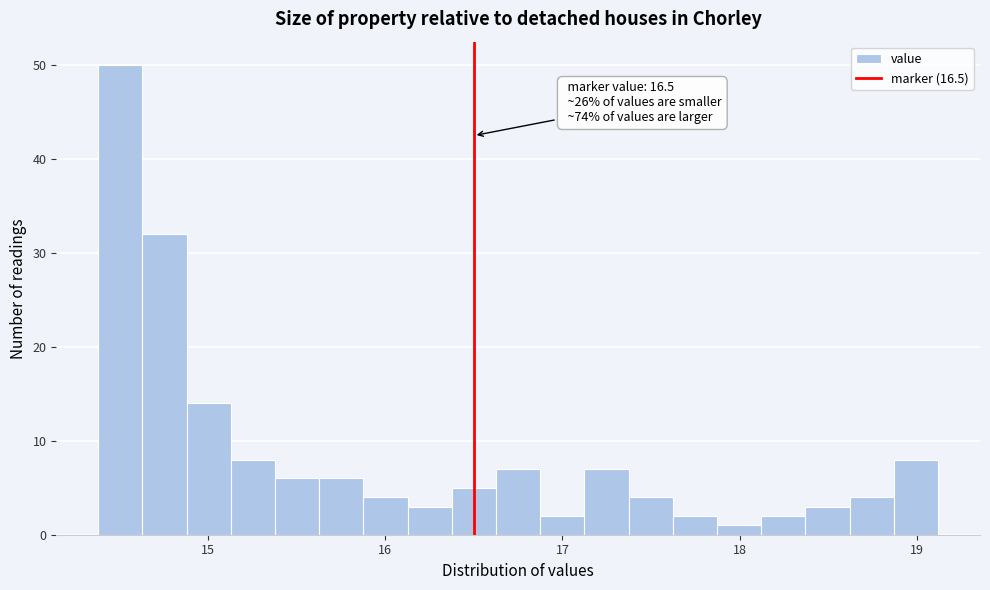

Around what value on the x-axis is the tallest bar? Give the approximate position of its centre, as read against the axis.

14.5